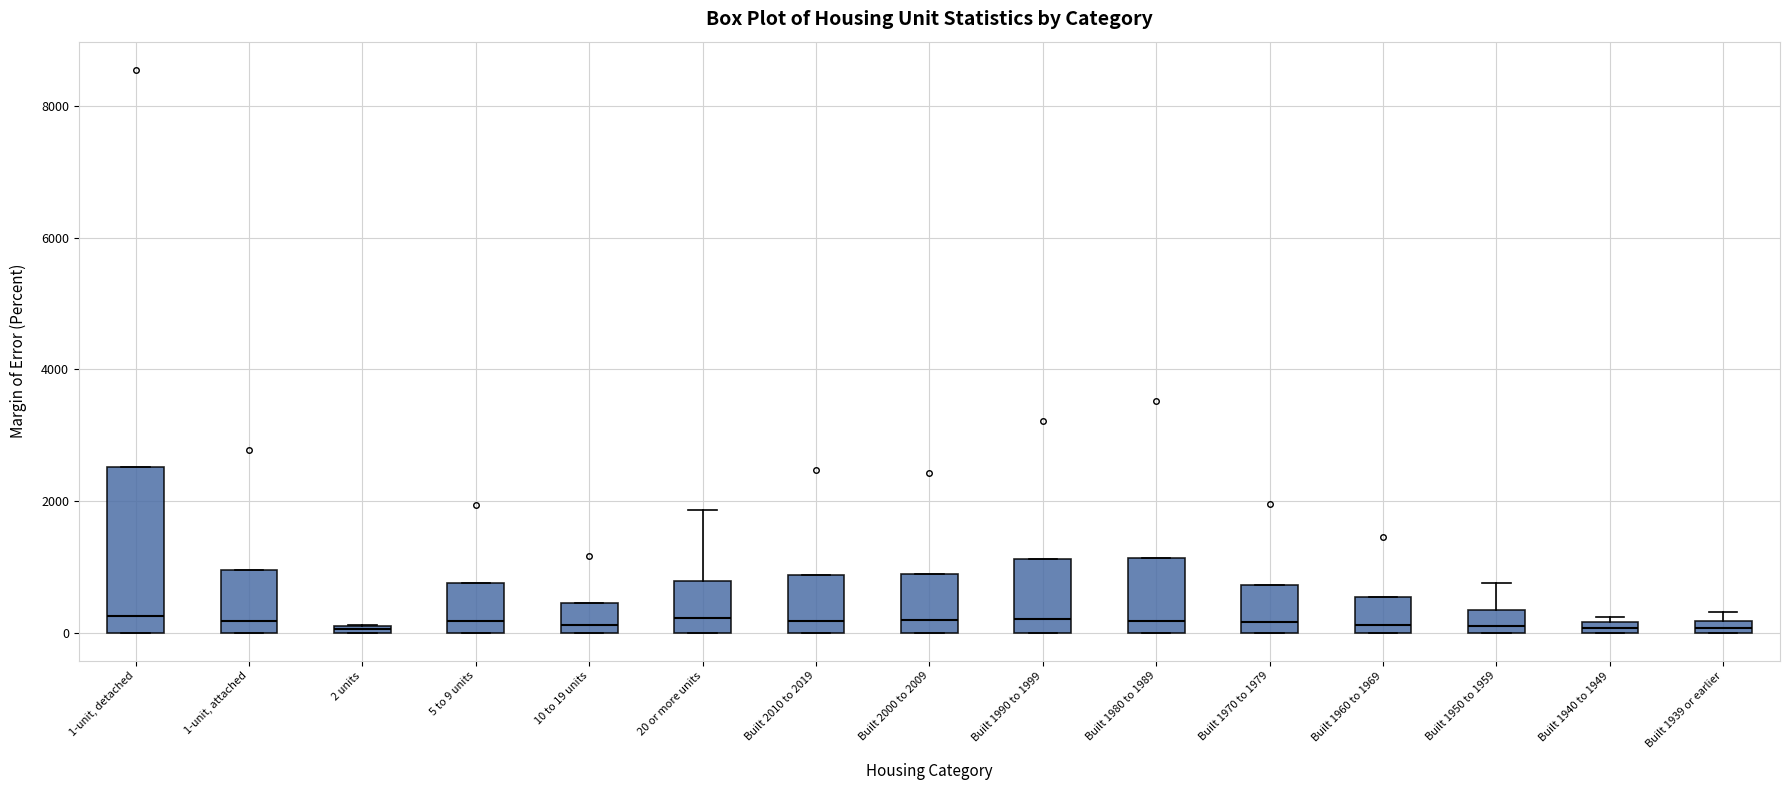

Where does the median line of the box for 10 to 19 units sit on the y-axis? The values are not printed on the chart, so give them approximately, as read against the axis.

200